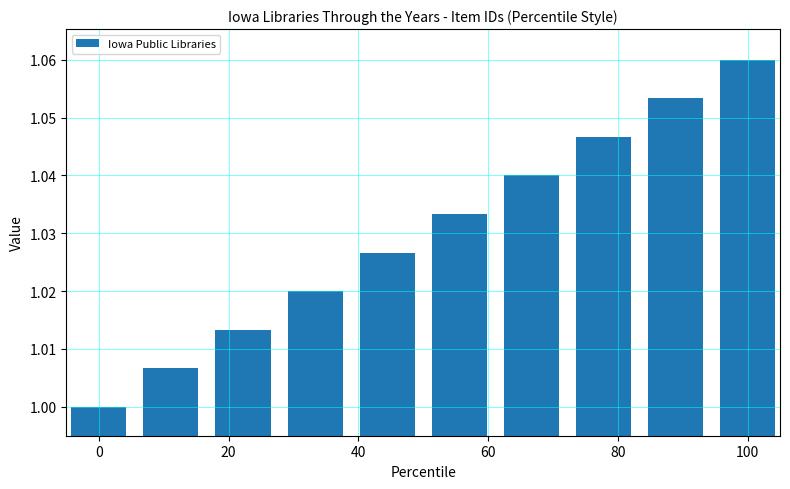

Are the bars horizontal?

No